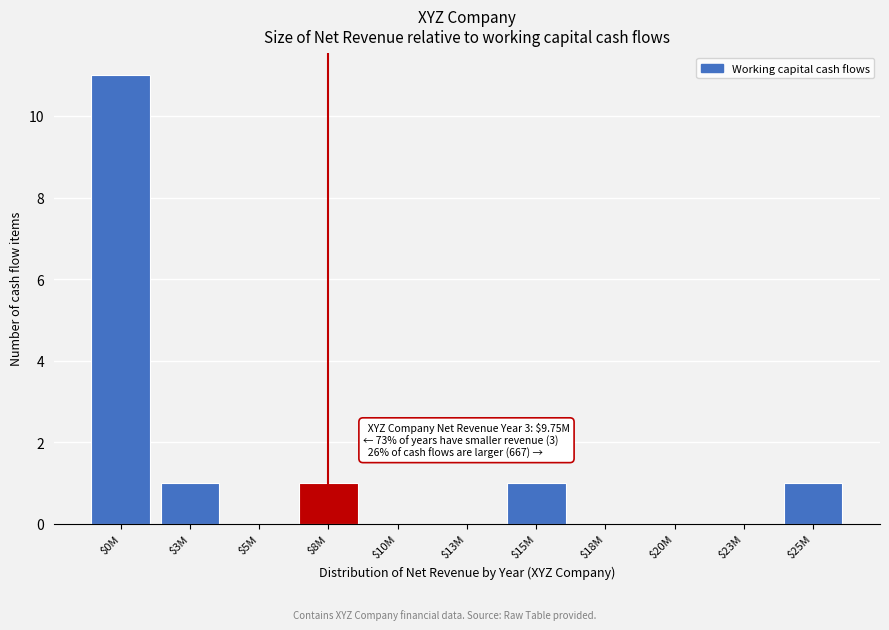

What is the maximum value shown in the chart?

11